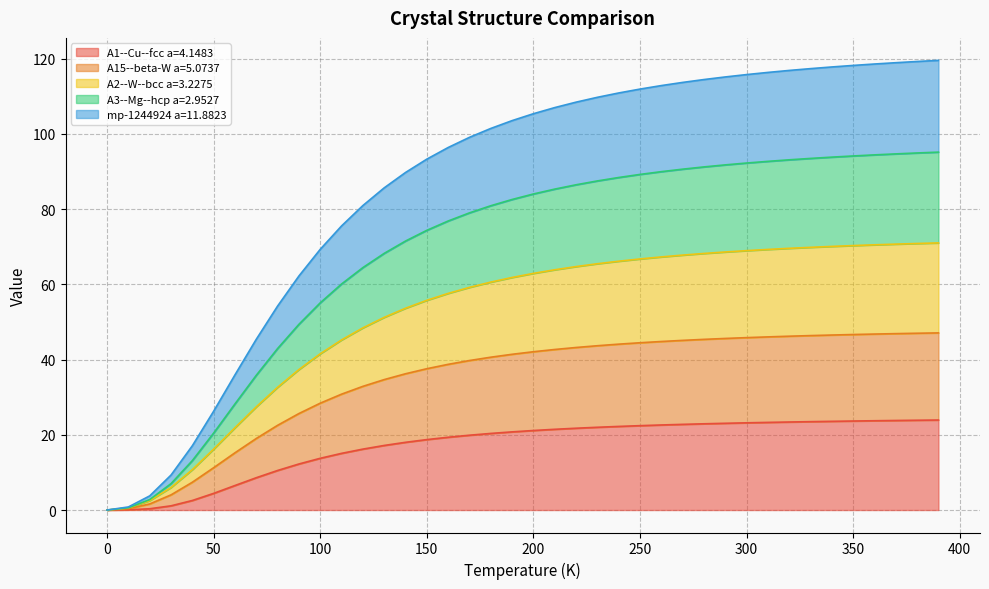

What is the label of the 12th point from the right?

280.0